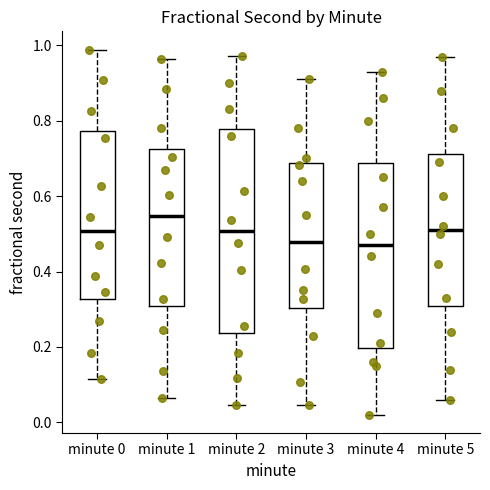

Reading left to right, transcribe this box plot: for each box, give where its median line is, the range the box spans, and where its two whiskers end, as read against the y-axis. The values are not printed on the chart, so give them approximately, as read against the axis.

minute 0: median 0.50, box 0.32 to 0.78, whiskers 0.12 to 0.98
minute 1: median 0.54, box 0.30 to 0.72, whiskers 0.06 to 0.96
minute 2: median 0.50, box 0.24 to 0.78, whiskers 0.04 to 0.98
minute 3: median 0.48, box 0.30 to 0.68, whiskers 0.04 to 0.92
minute 4: median 0.48, box 0.20 to 0.68, whiskers 0.02 to 0.94
minute 5: median 0.52, box 0.30 to 0.72, whiskers 0.06 to 0.98